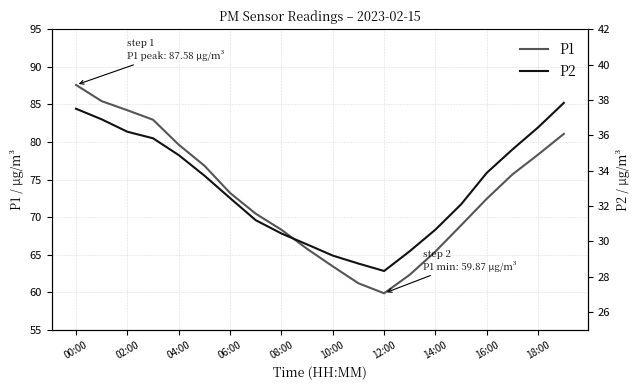

True or false: P1 and P2 cross at least once.

False